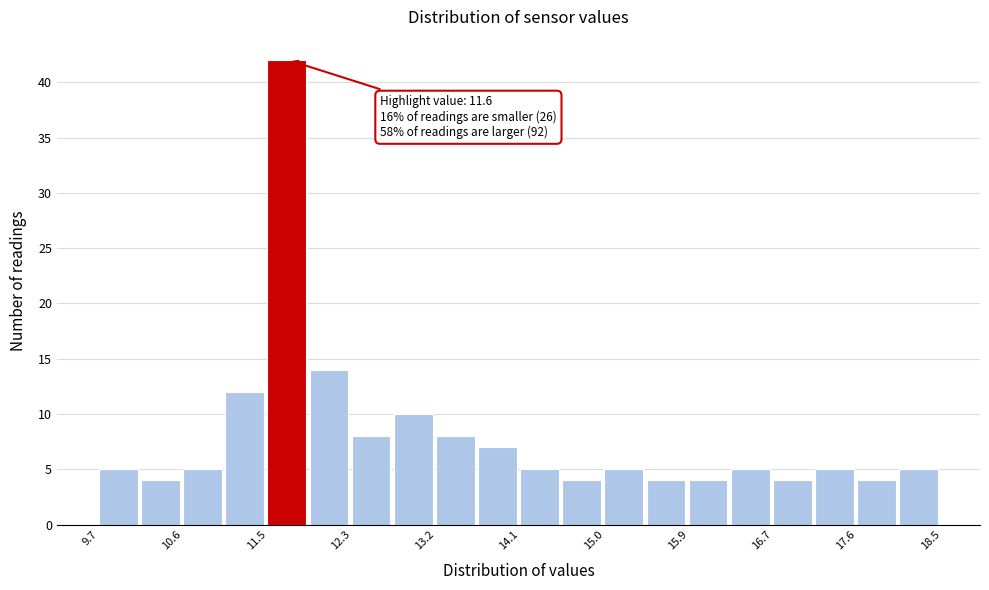

Over which range of the x-axis is the bar tallest?

11.46 to 11.90